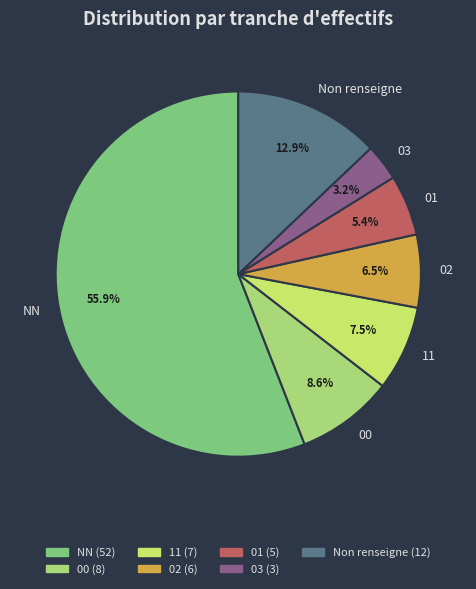

Which slice is the smallest?

03